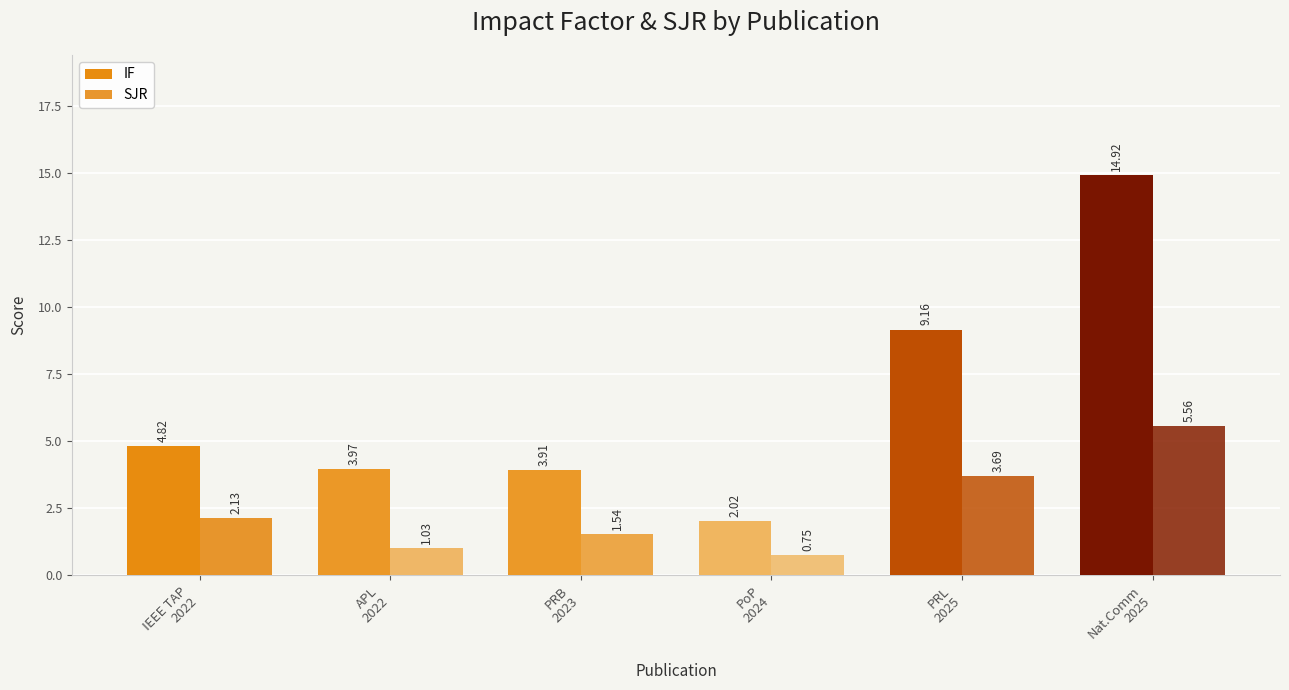

Where is IF nearest to the value 8?

PRL
2025